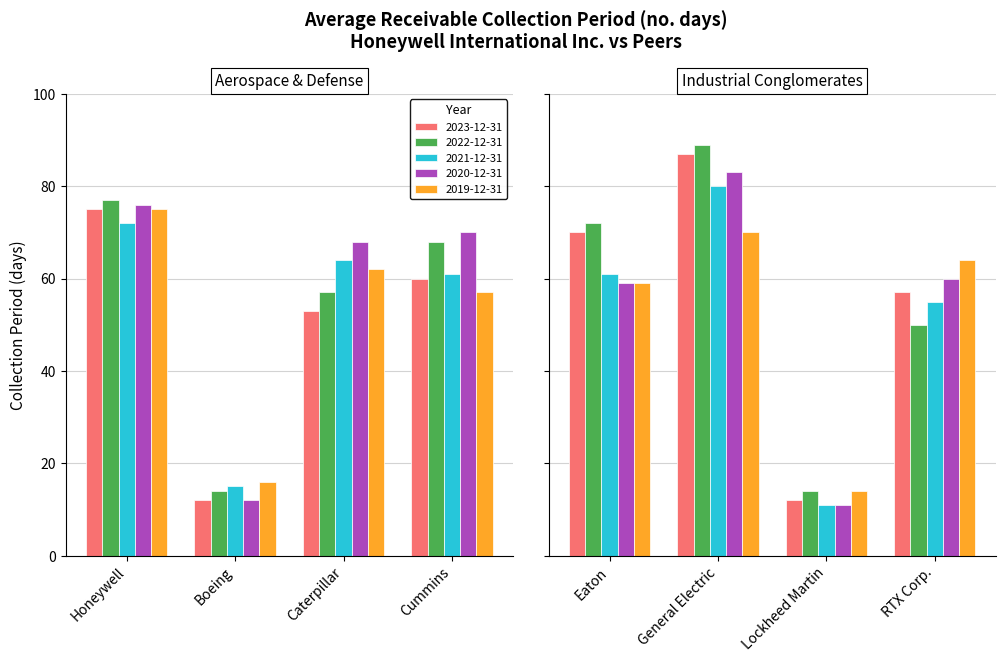

True or false: 2021-12-31 has a value of 108 at Caterpillar.

False